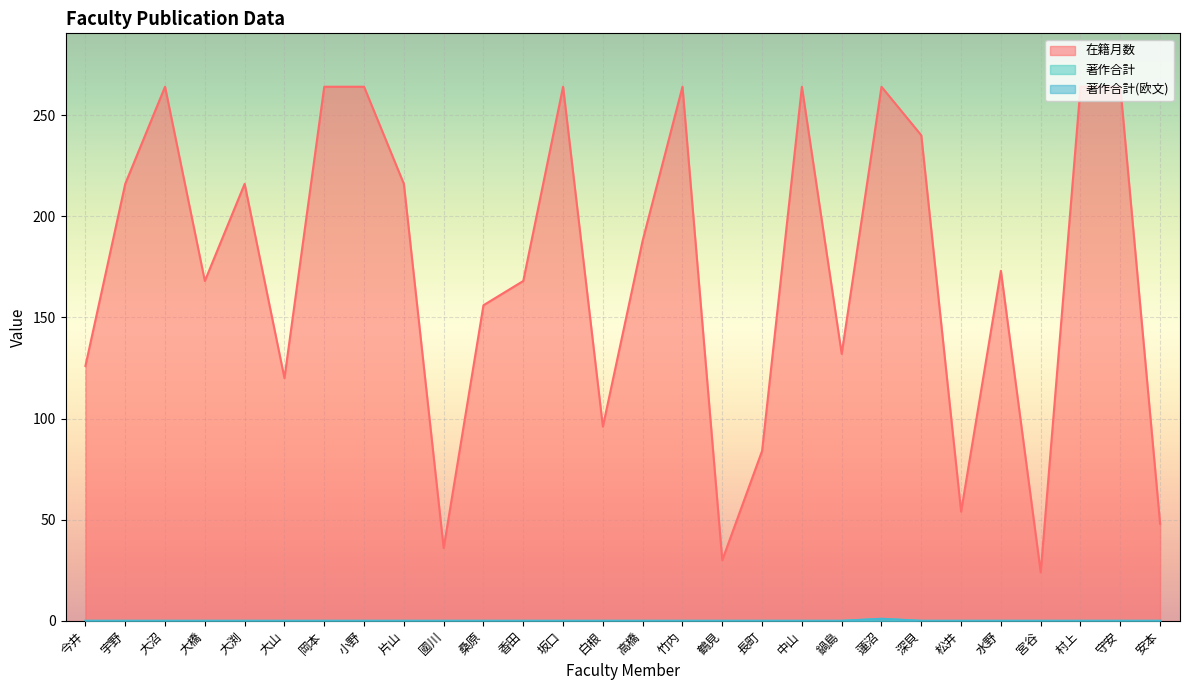

Which series has the widest spread of values?

在籍月数